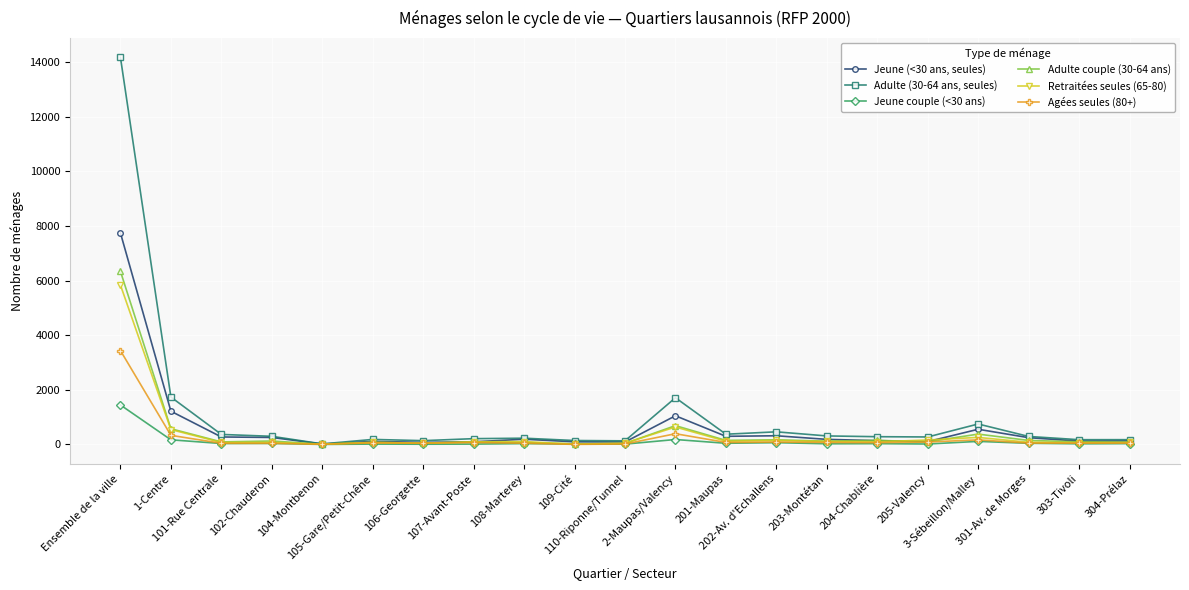

Where does the Adulte couple (30-64 ans) series first go above 98?

Ensemble de la ville